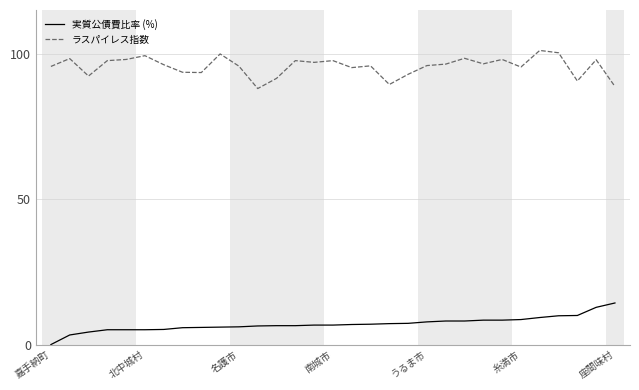

What is the minimum value for ラスパイレス指数?

88.0